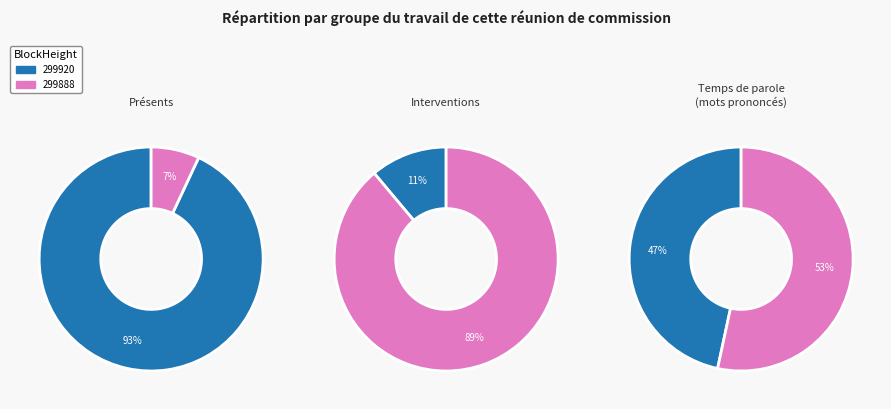

How many segments does this pie chart have?

2